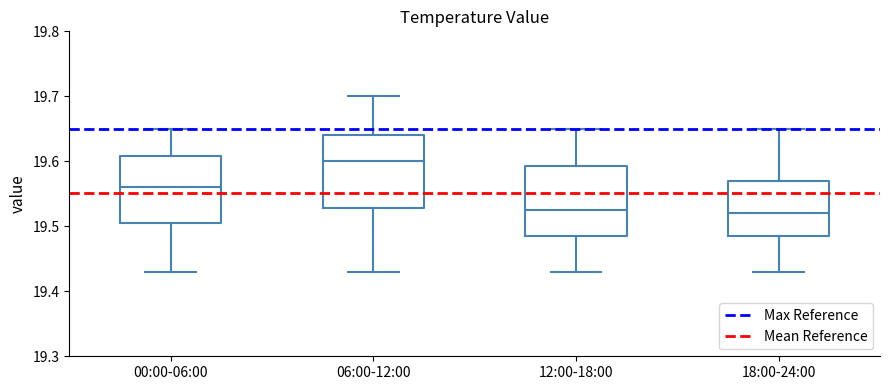

Reading left to right, transcribe this box plot: for each box, give where its median line is, the range the box spans, and where its two whiskers end, as read against the y-axis. The values are not printed on the chart, so give them approximately, as read against the axis.

00:00-06:00: median 19.56, box 19.51 to 19.61, whiskers 19.43 to 19.65
06:00-12:00: median 19.60, box 19.53 to 19.64, whiskers 19.43 to 19.70
12:00-18:00: median 19.53, box 19.49 to 19.59, whiskers 19.43 to 19.65
18:00-24:00: median 19.52, box 19.49 to 19.57, whiskers 19.43 to 19.65